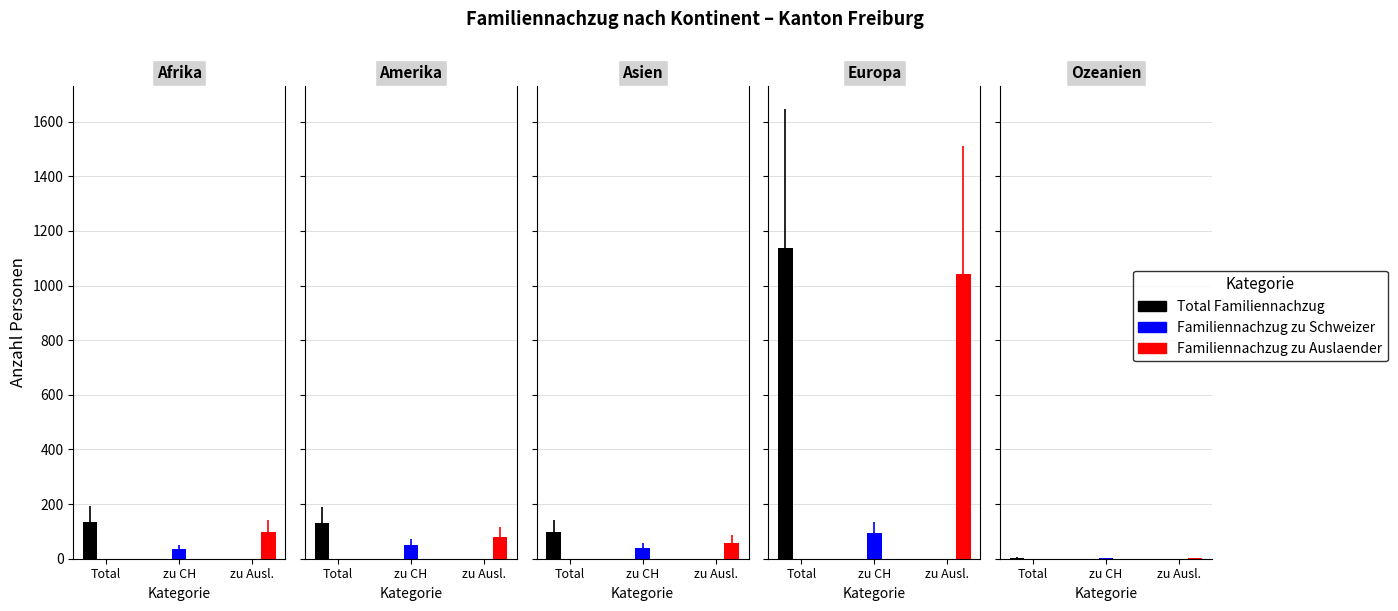

At how many categories does at least one series exceed 616?

1